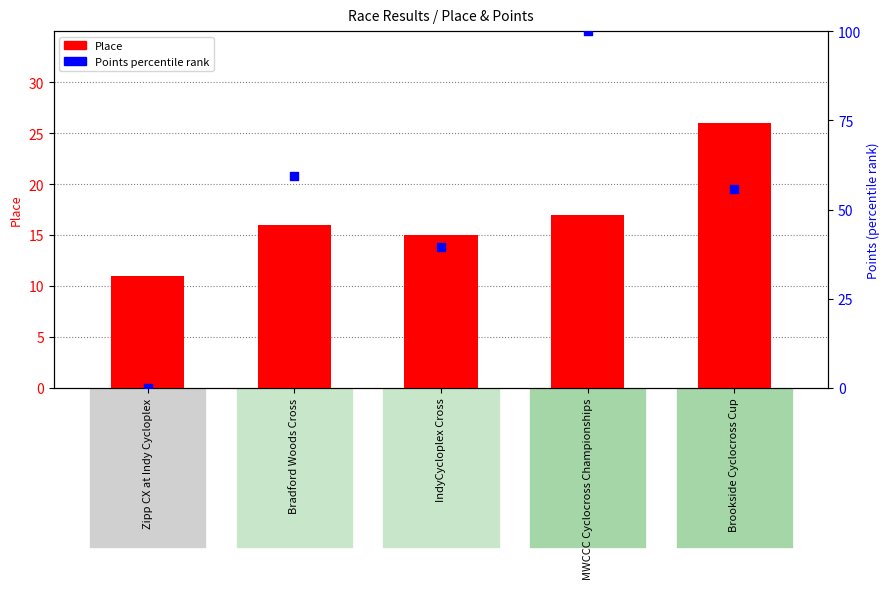

What are all the series names shown in the legend?

Place, Points percentile rank